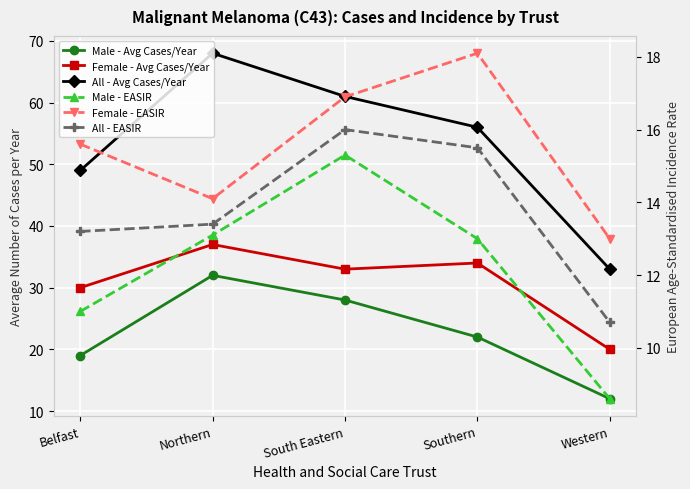

List the labels in order of Male - EASIR value, smallest first.

Western, Belfast, Southern, Northern, South Eastern